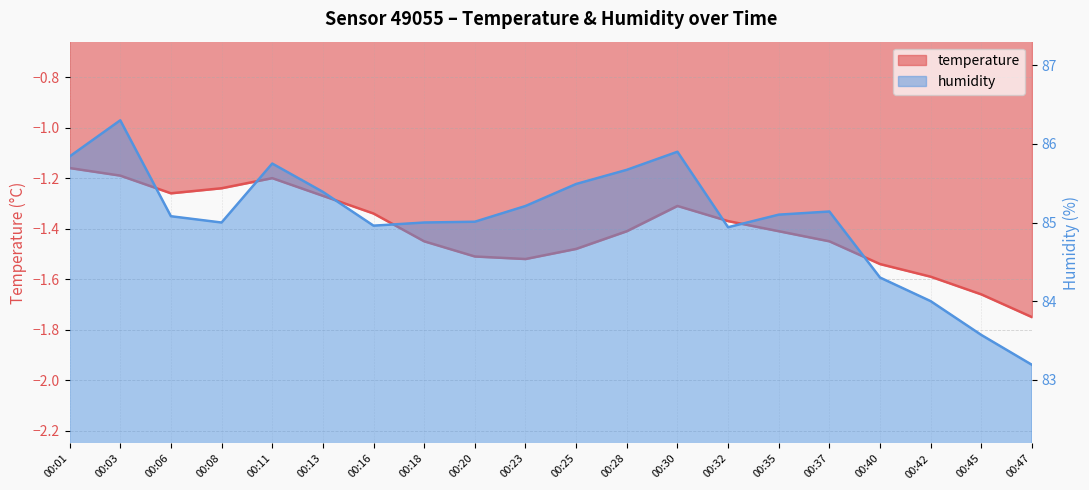

What is the sum of all temperature values?

-28.1